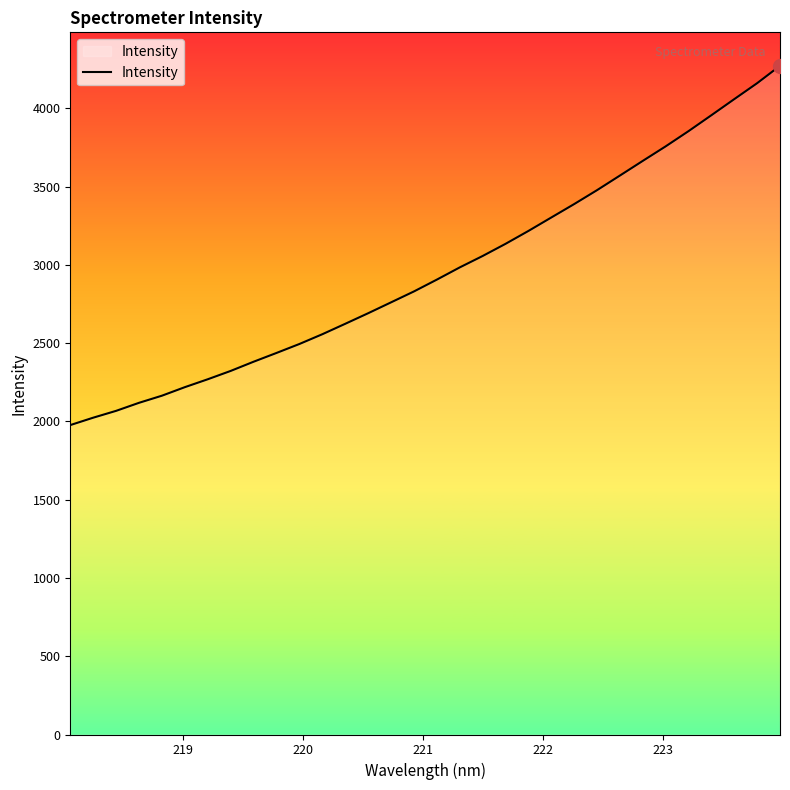

What is the maximum value shown in the chart?

4271.8